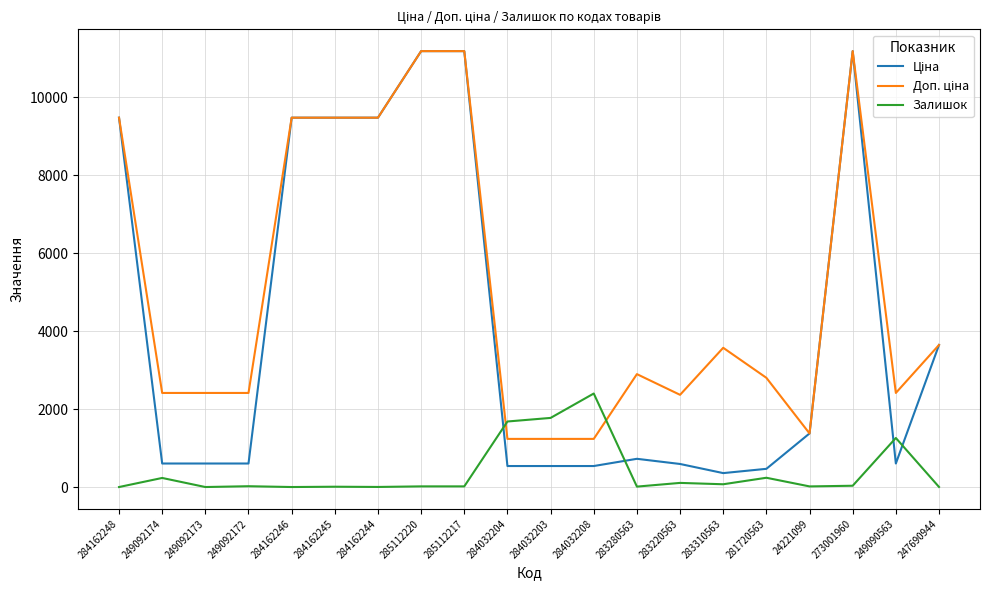

True or false: Залишок has a value of 1457.0 at 284162248.

False